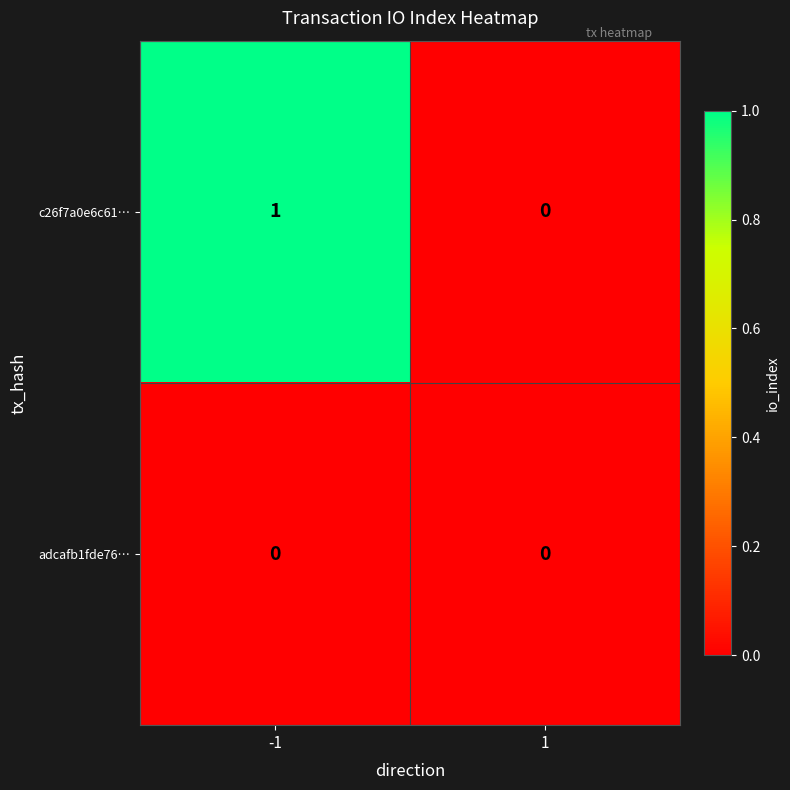

At which category is the sum across all series the highest?

-1